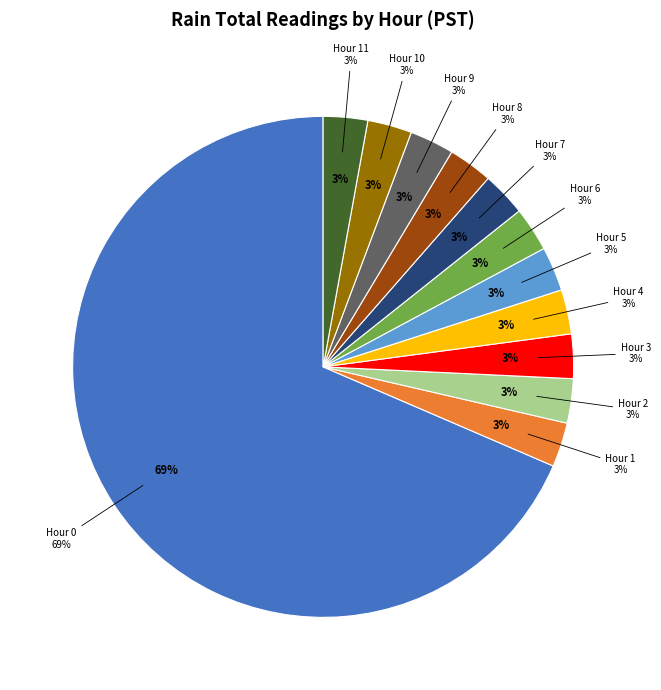

Is it true that Hour 4 is 1% of the pie?

False